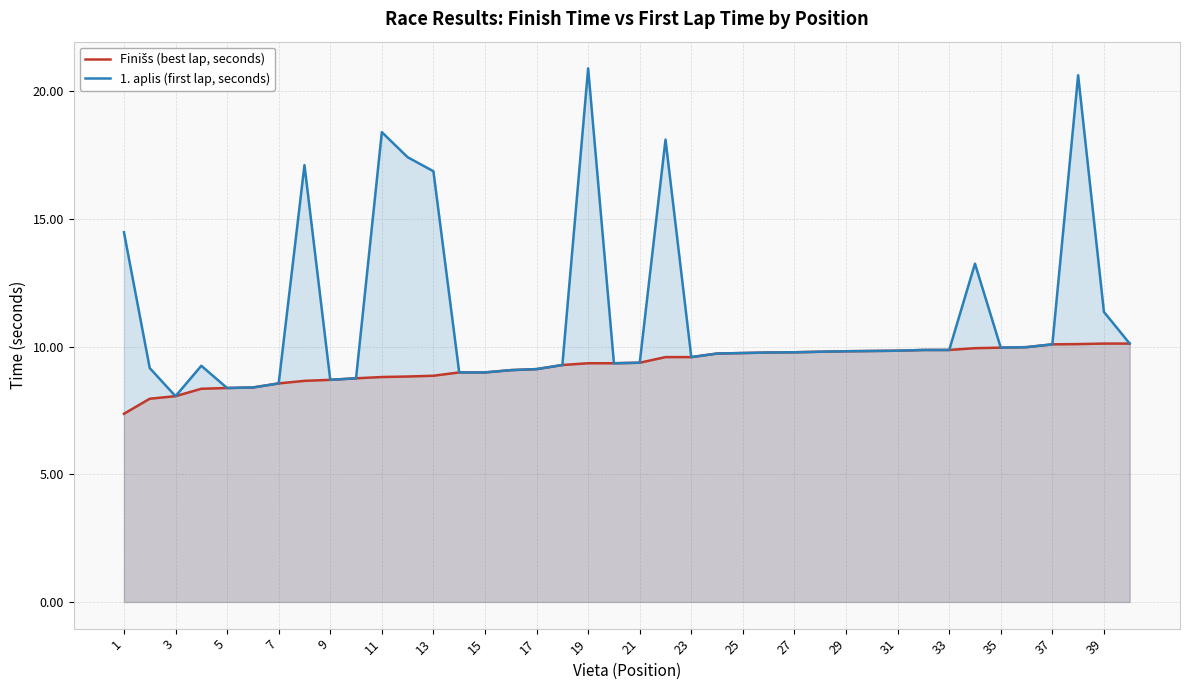

In 1. aplis (first lap, seconds), how many points are lower than both neighbors (excluding endpoints)?

6